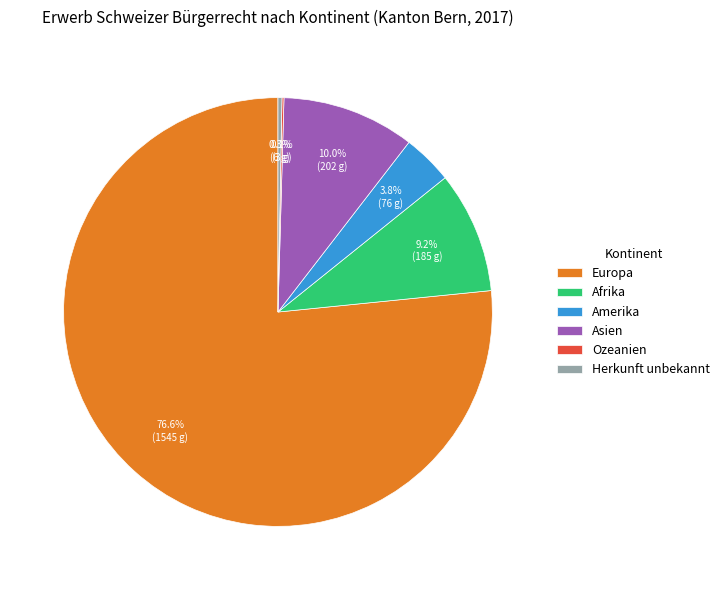

True or false: Afrika accounts for 9% of the total.

True